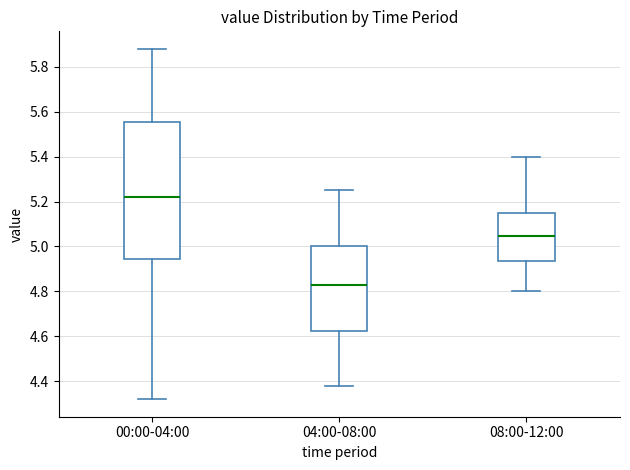

Reading left to right, transcribe this box plot: for each box, give where its median line is, the range the box spans, and where its two whiskers end, as read against the y-axis. The values are not printed on the chart, so give them approximately, as read against the axis.

00:00-04:00: median 5.22, box 4.94 to 5.56, whiskers 4.32 to 5.88
04:00-08:00: median 4.84, box 4.62 to 5.00, whiskers 4.38 to 5.26
08:00-12:00: median 5.04, box 4.94 to 5.16, whiskers 4.80 to 5.40